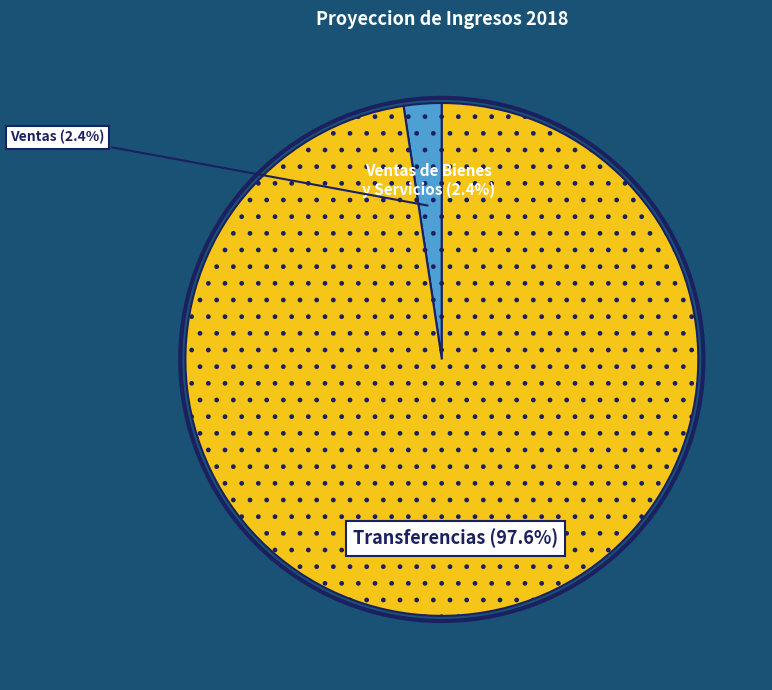

Does Transferencias represent more than half of the total?

Yes